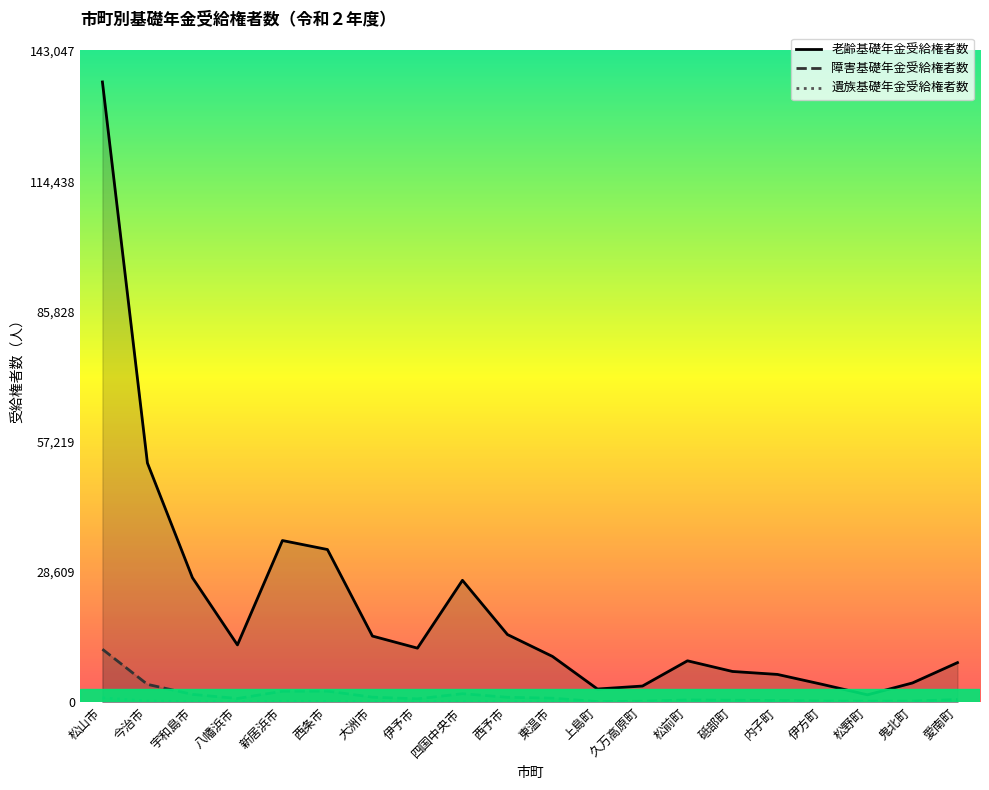

The value of 遺族基礎年金受給権者数 at 西予市 is 51. True or false?

True